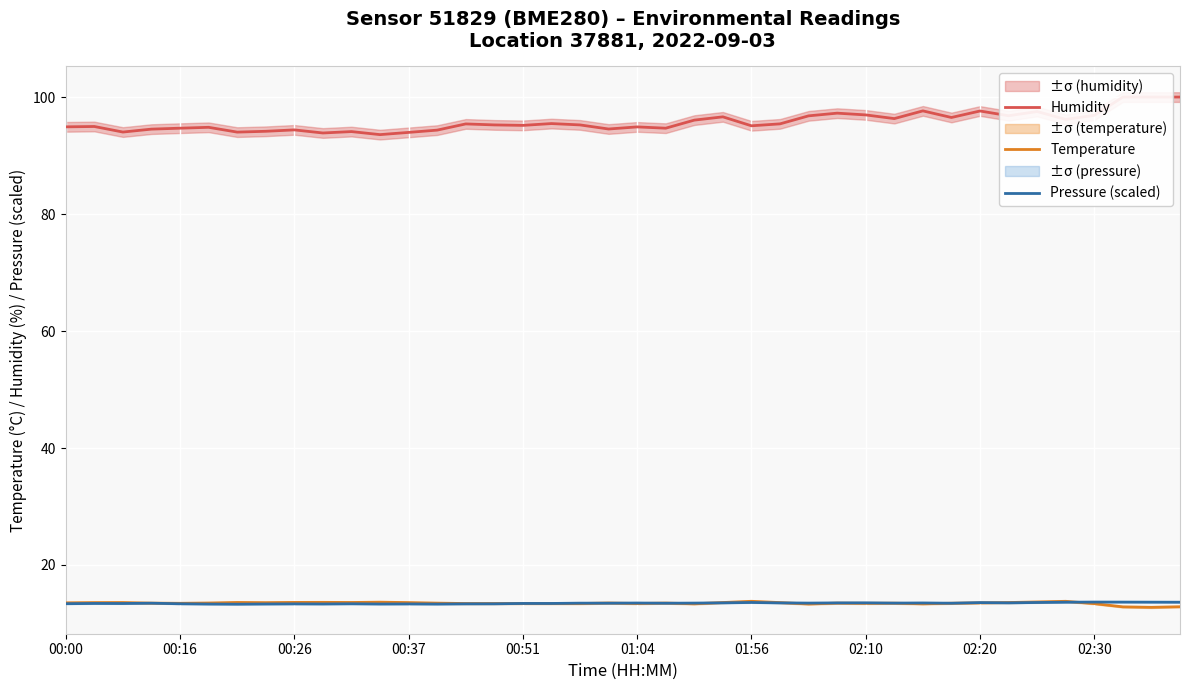

Is it true that Temperature equals 13.4 at 00:16?

True